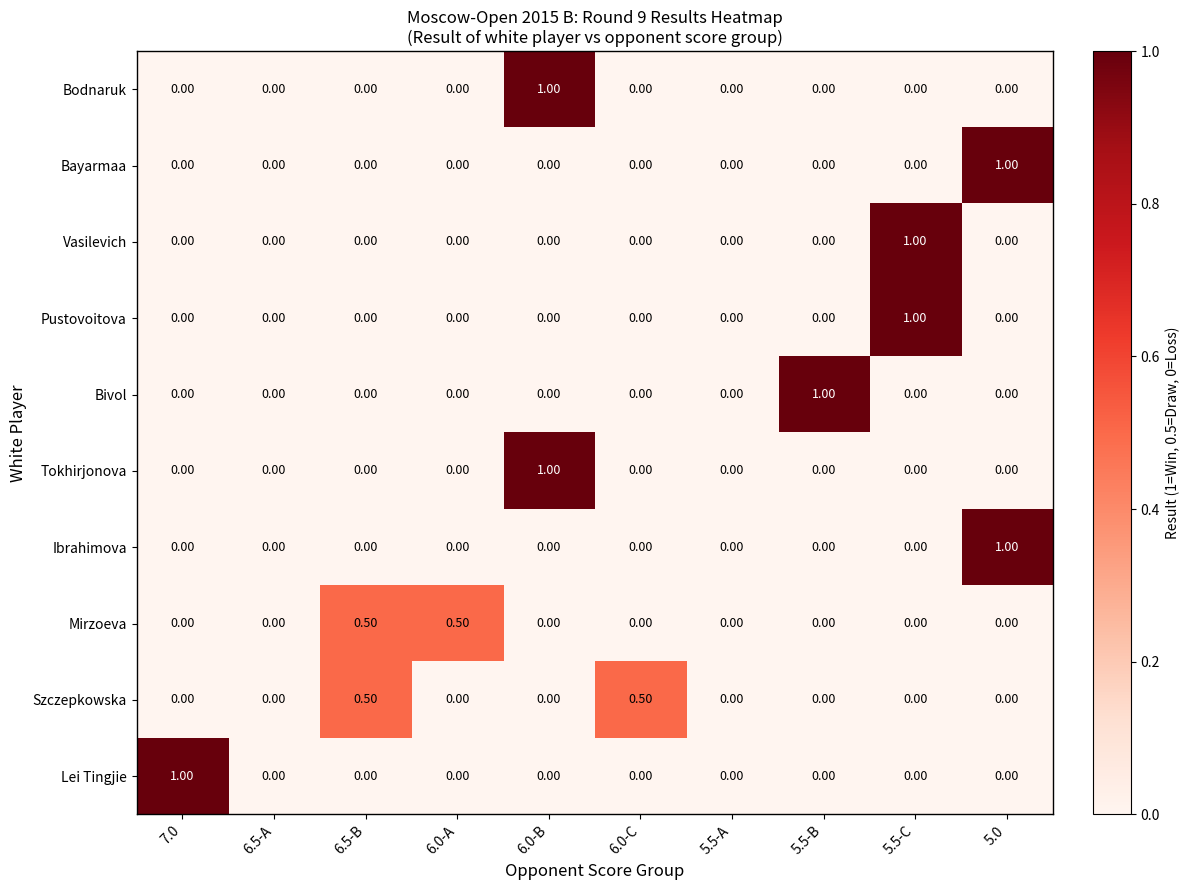

What is the difference between the second highest and minimum values in the Mirzoeva series?

0.5